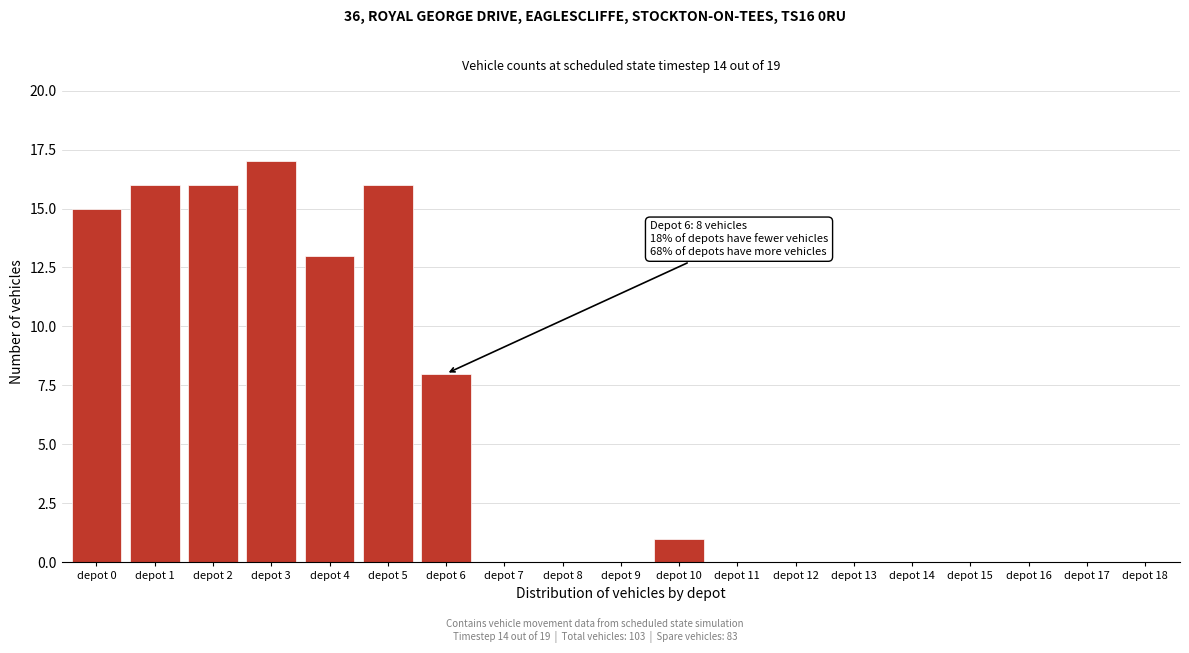

Reading left to right, transcribe all the data shown in this chart.

depot 0=15	depot 1=16	depot 2=16	depot 3=17	depot 4=13	depot 5=16	depot 6=8	depot 7=0	depot 8=0	depot 9=0	depot 10=1	depot 11=0	depot 12=0	depot 13=0	depot 14=0	depot 15=0	depot 16=0	depot 17=0	depot 18=0